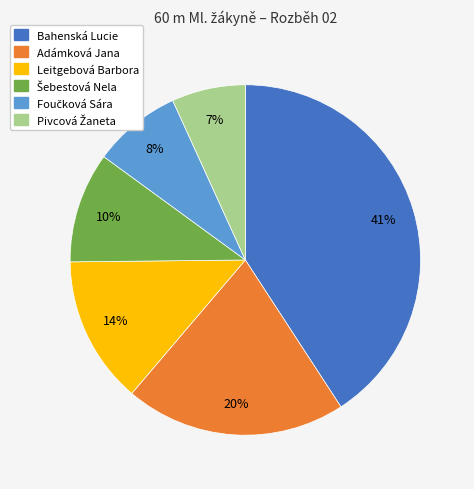

The Leitgebová Barbora slice represents 14% of the pie. True or false?

True